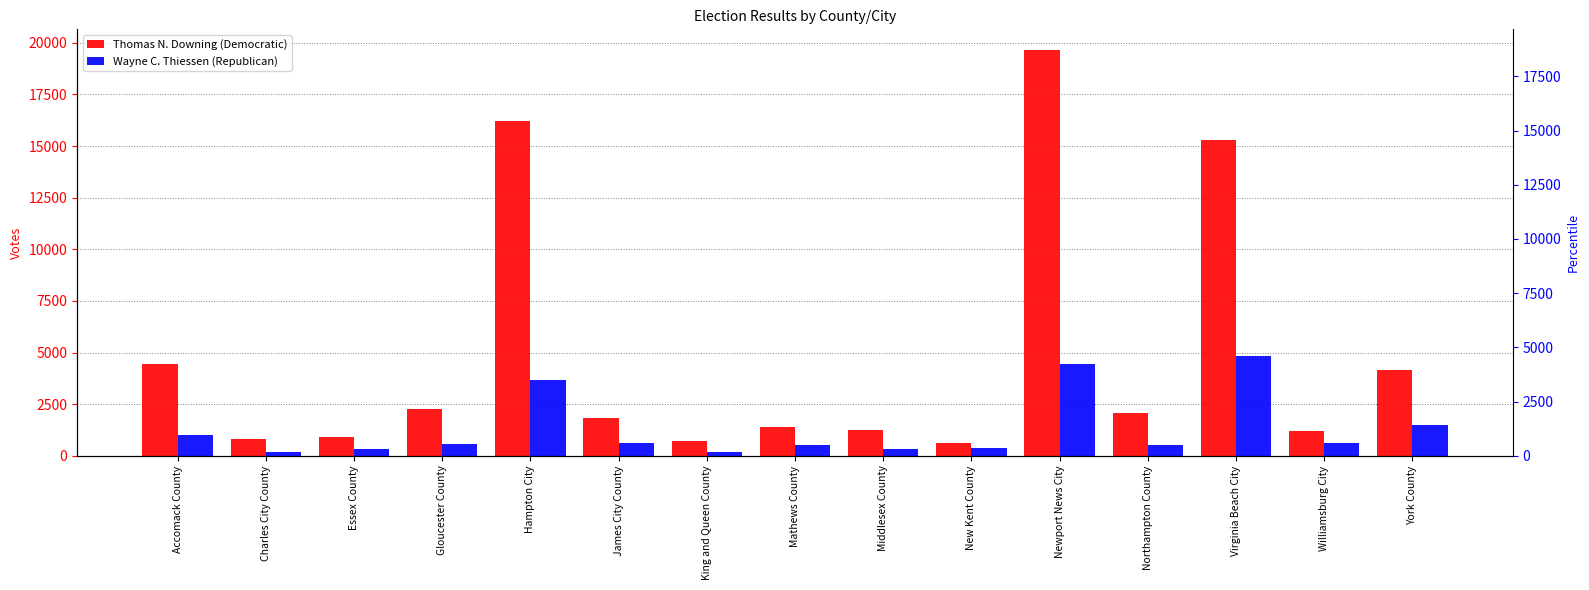

Which series changed the most between Hampton City and Newport News City?

Thomas N. Downing (Democratic)